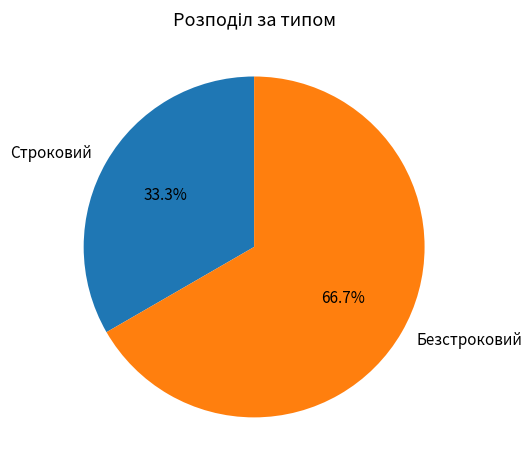

To the nearest percent, what is the difference between the Строковий and Безстроковий slice percentages?

33%